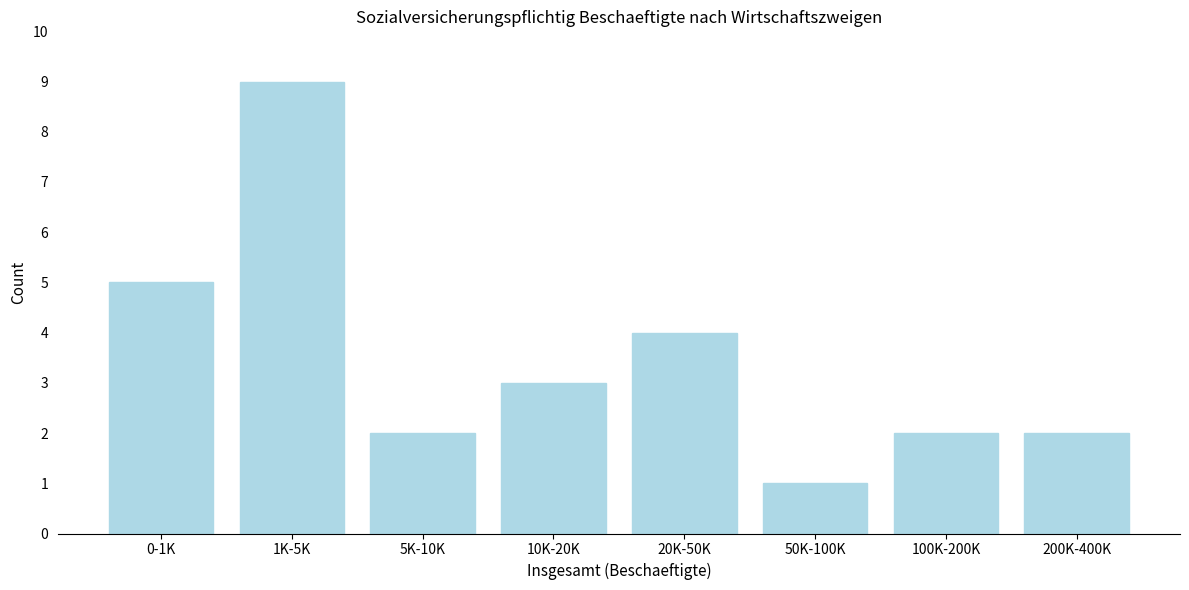

Reading left to right, transcribe all the data shown in this chart.

0-1K=5	1K-5K=9	5K-10K=2	10K-20K=3	20K-50K=4	50K-100K=1	100K-200K=2	200K-400K=2